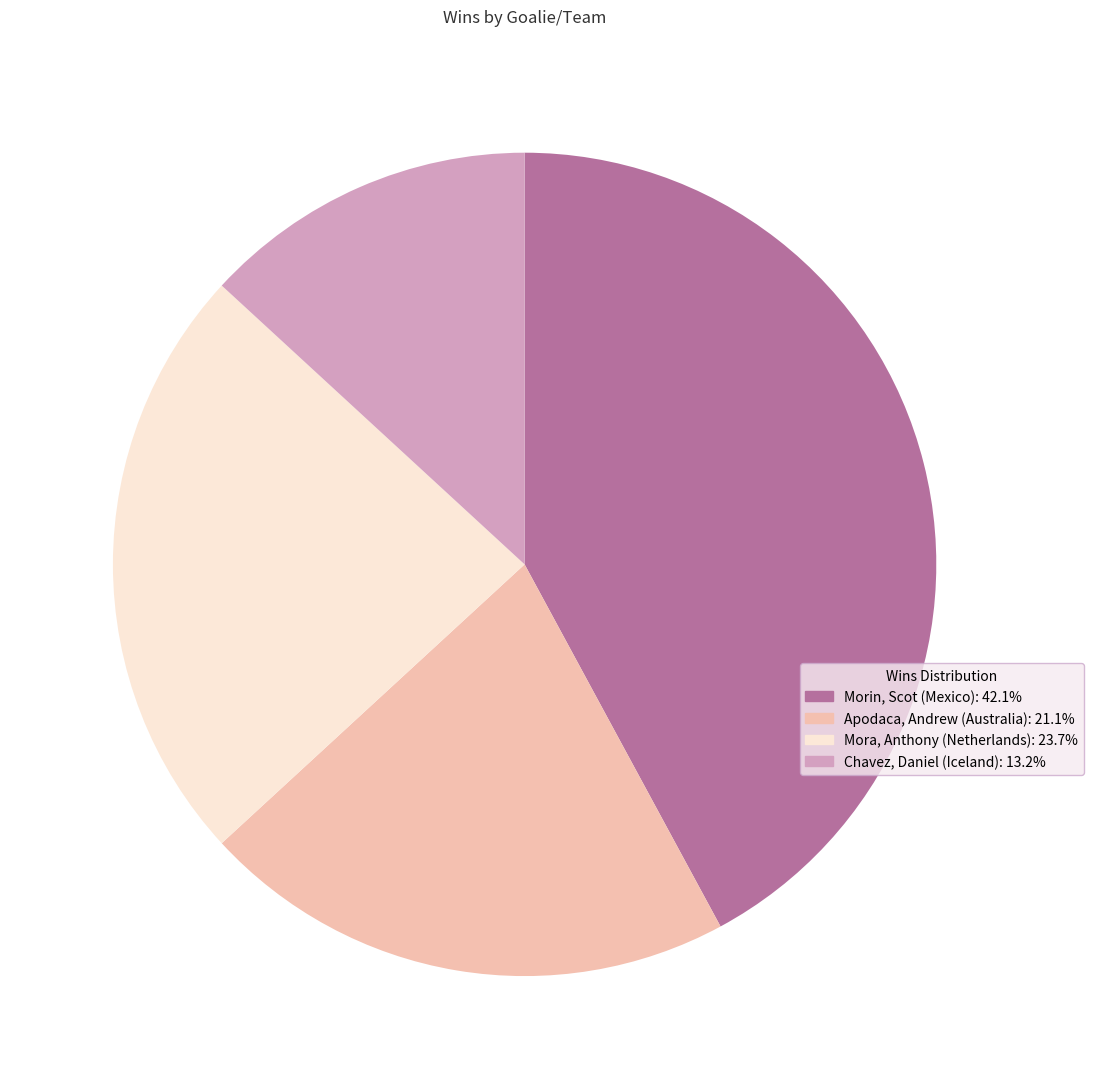

True or false: Chavez, Daniel (Iceland) accounts for 13% of the total.

True